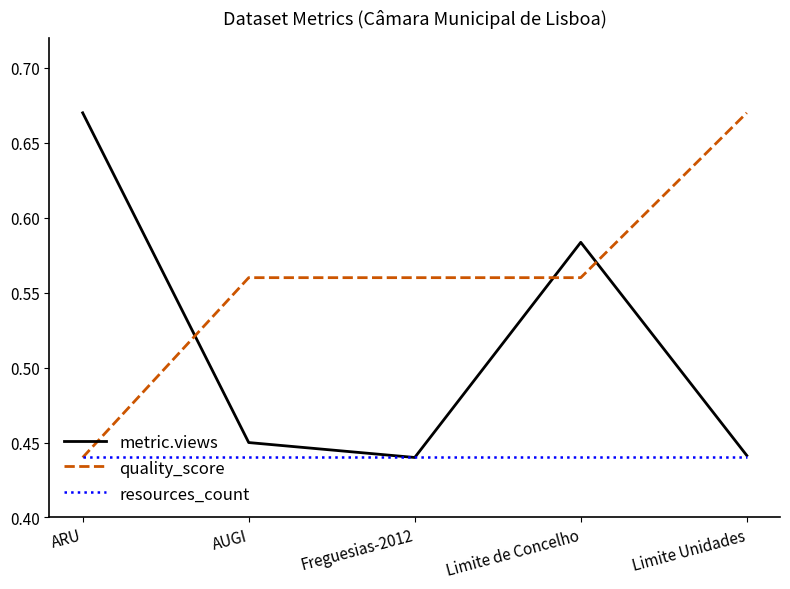

What position from the right is Limite de Concelho?

2